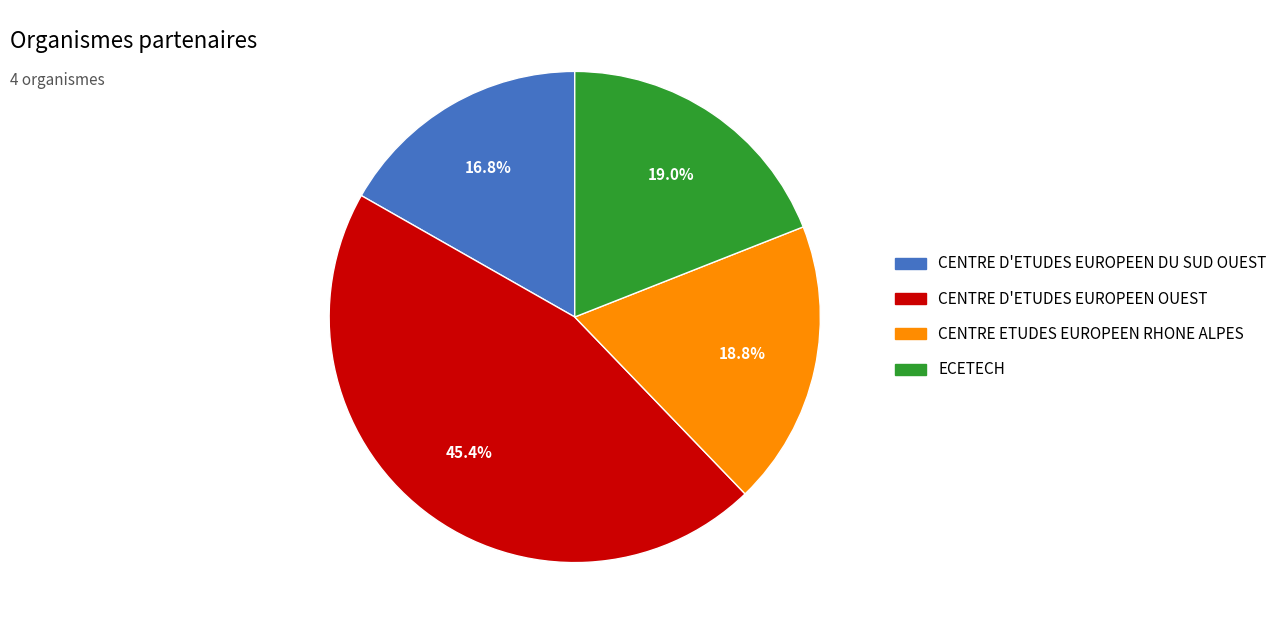

Which category has the biggest portion of the pie?

CENTRE D'ETUDES EUROPEEN OUEST